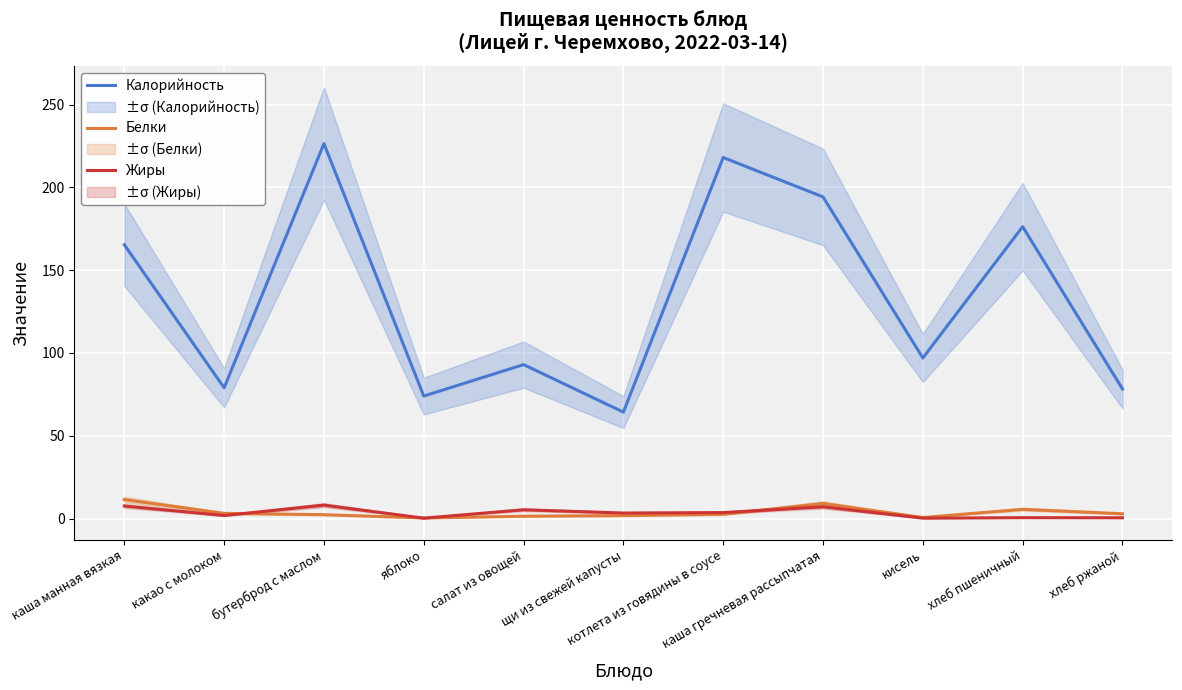

At which category is the sum across all series the highest?

бутерброд с маслом